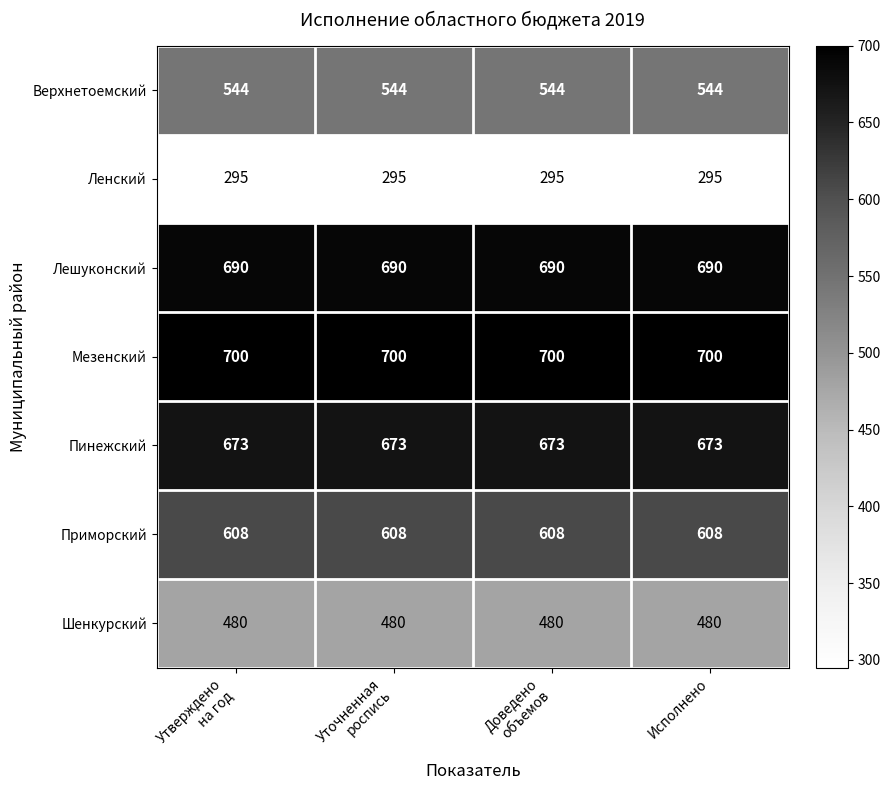

Is it true that Мезенский equals 700 at Исполнено?

True